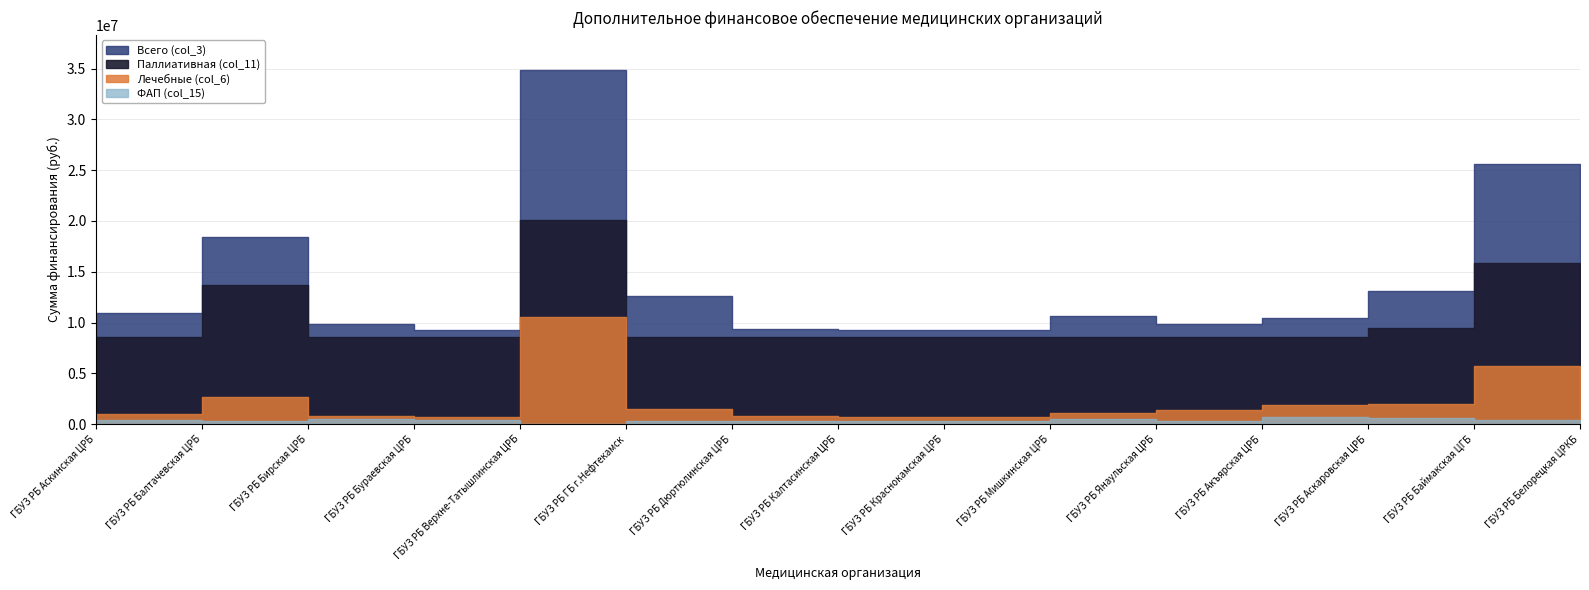

What is the label of the 1st point from the left?

ГБУЗ РБ Аскинская ЦРБ